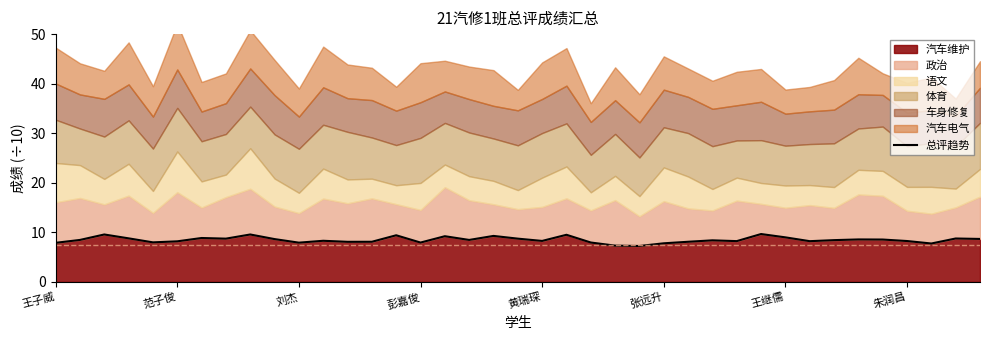

The value at 21 is 9.5. True or false?

True